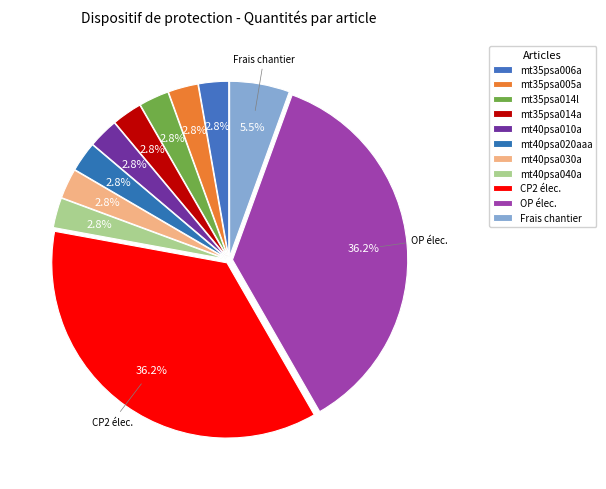

Rank the categories by value from lowest to highest.

Dispositif protection mt35psa006a, Dispositif protection mt35psa005a, Dispositif protection mt35psa014l, Dispositif protection mt35psa014a, Dispositif protection mt40psa010a, Dispositif protection mt40psa020aaa, Dispositif protection mt40psa030a, Dispositif protection mt40psa040a, Frais de chantier, Compagnon professionnel III/CP2, Ouvrier professionnel II/OP